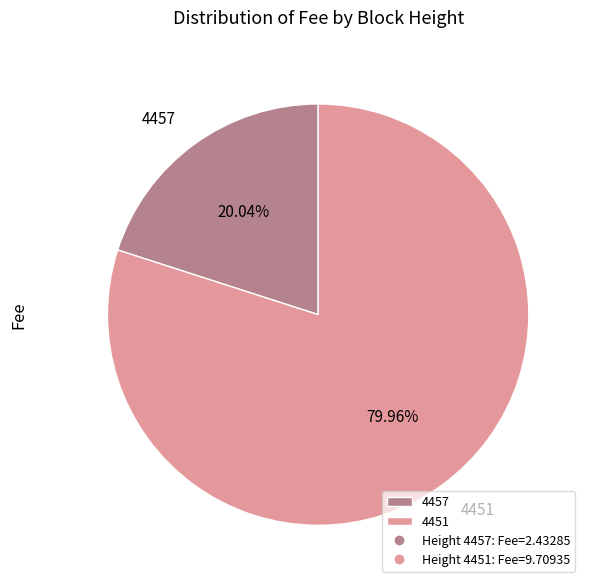

What is the largest slice in the pie chart?

4451